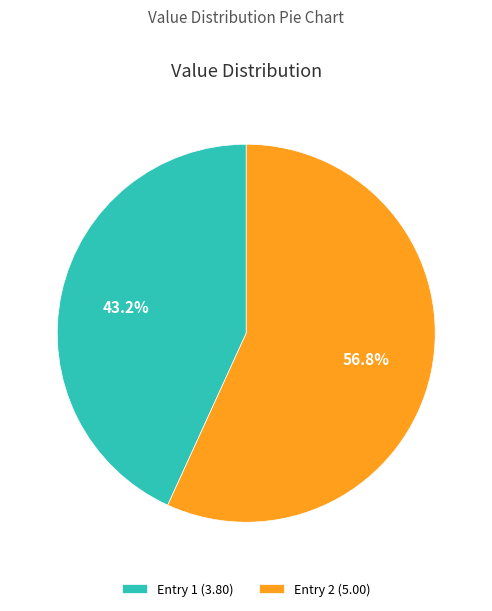

Which slice is the smallest?

Entry 1 (3.80)